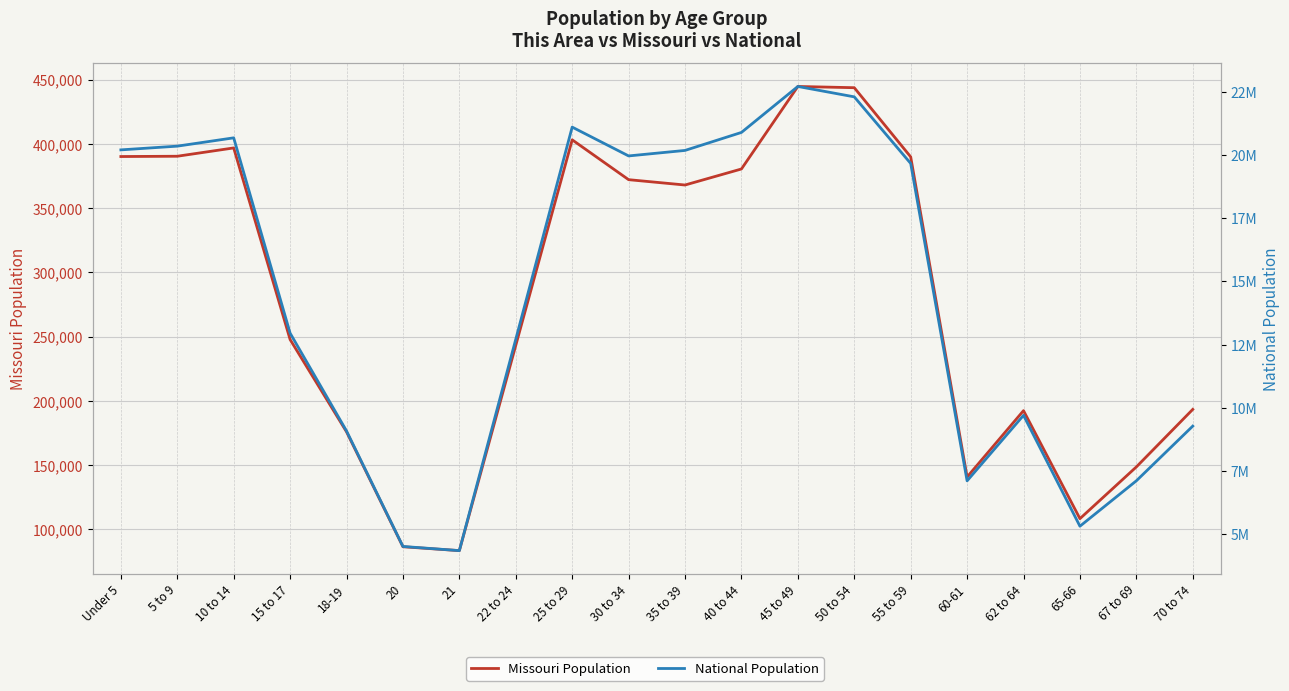

What is the average value of the National Population series?

14509549